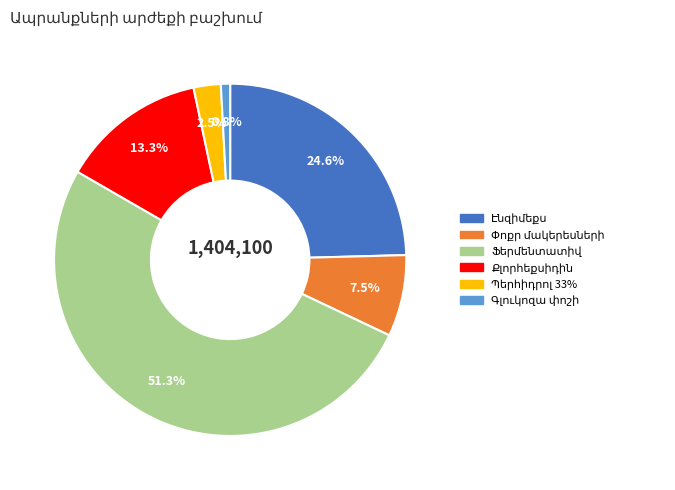

Is there any slice that represents more than half of the pie?

Yes